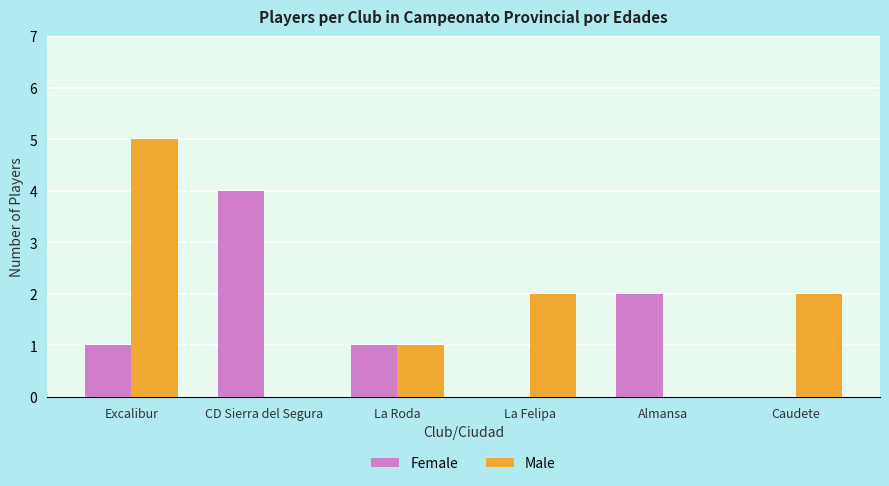

How many categories are shown in the chart?

6